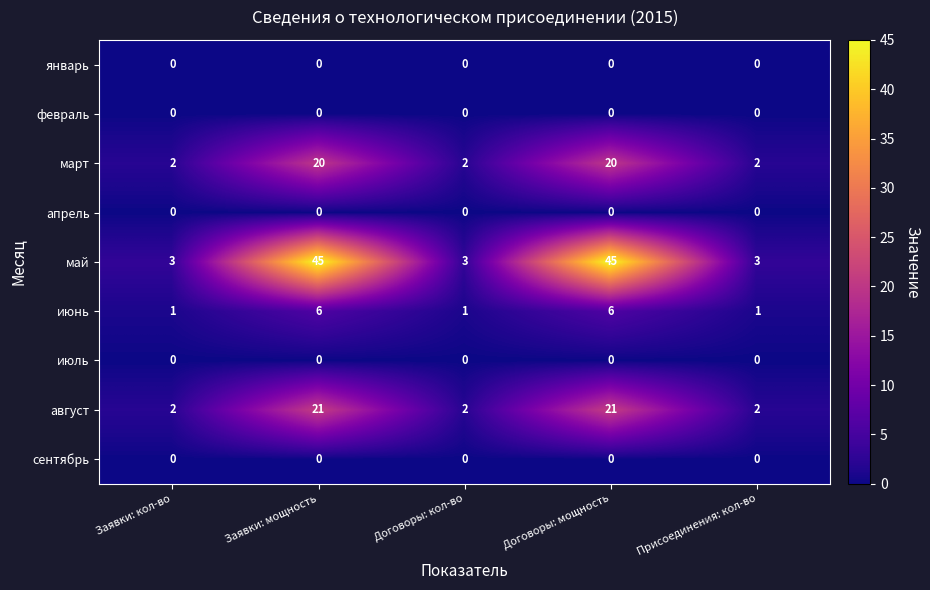

The value of апрель at Договоры: кол-во is 0. True or false?

True